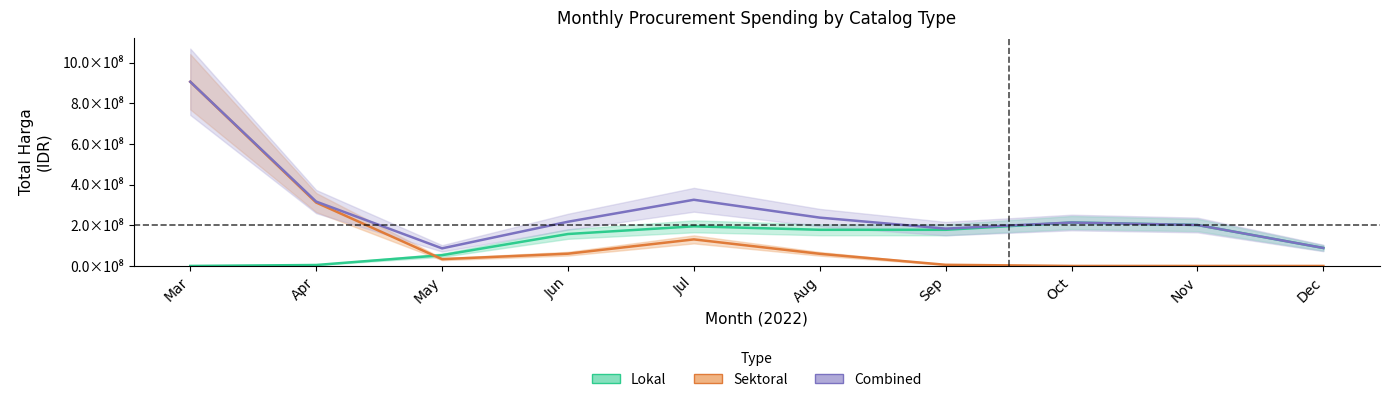

True or false: Sektoral and Combined cross at least once.

False